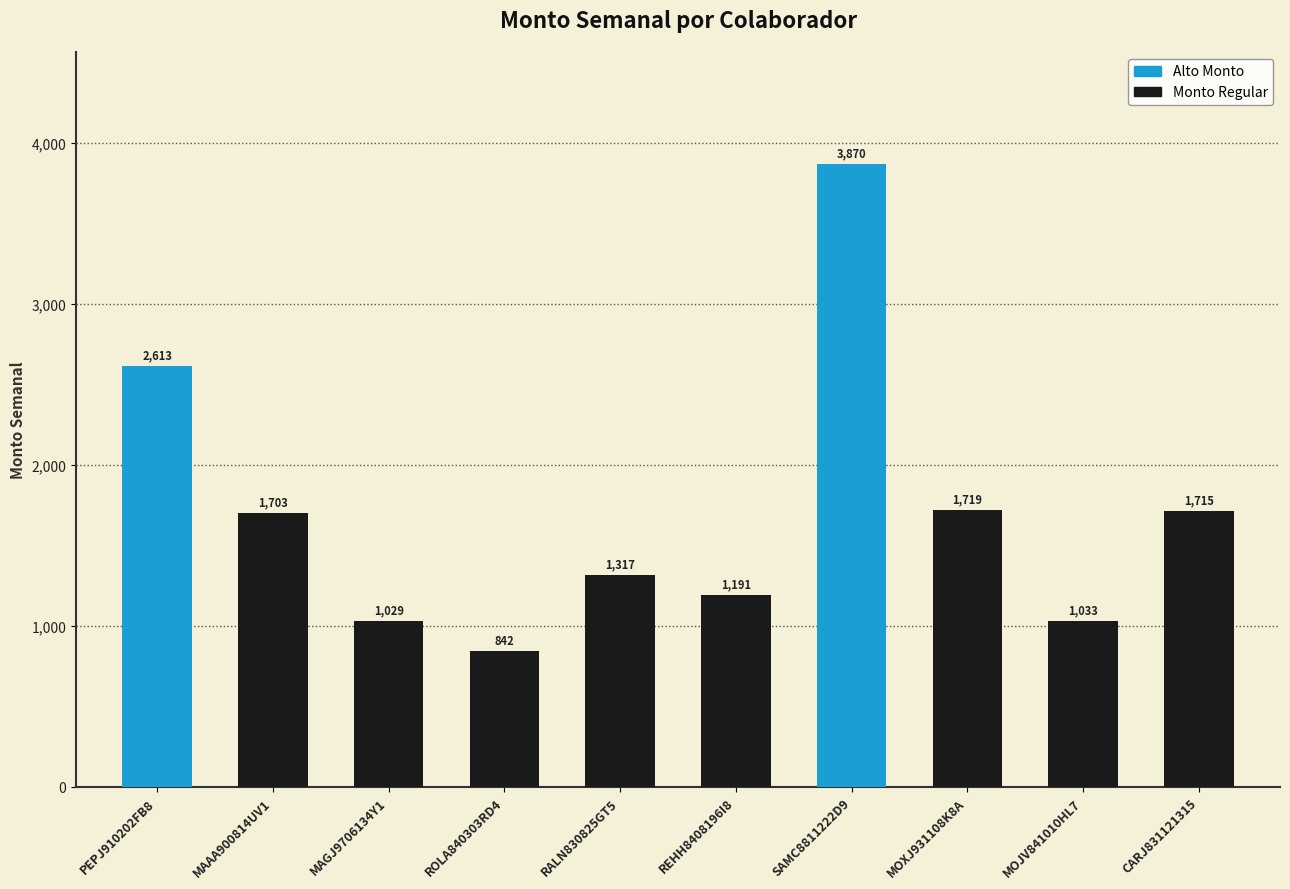

Is it true that the value at MOJV841010HL7 is 1032.5?

True